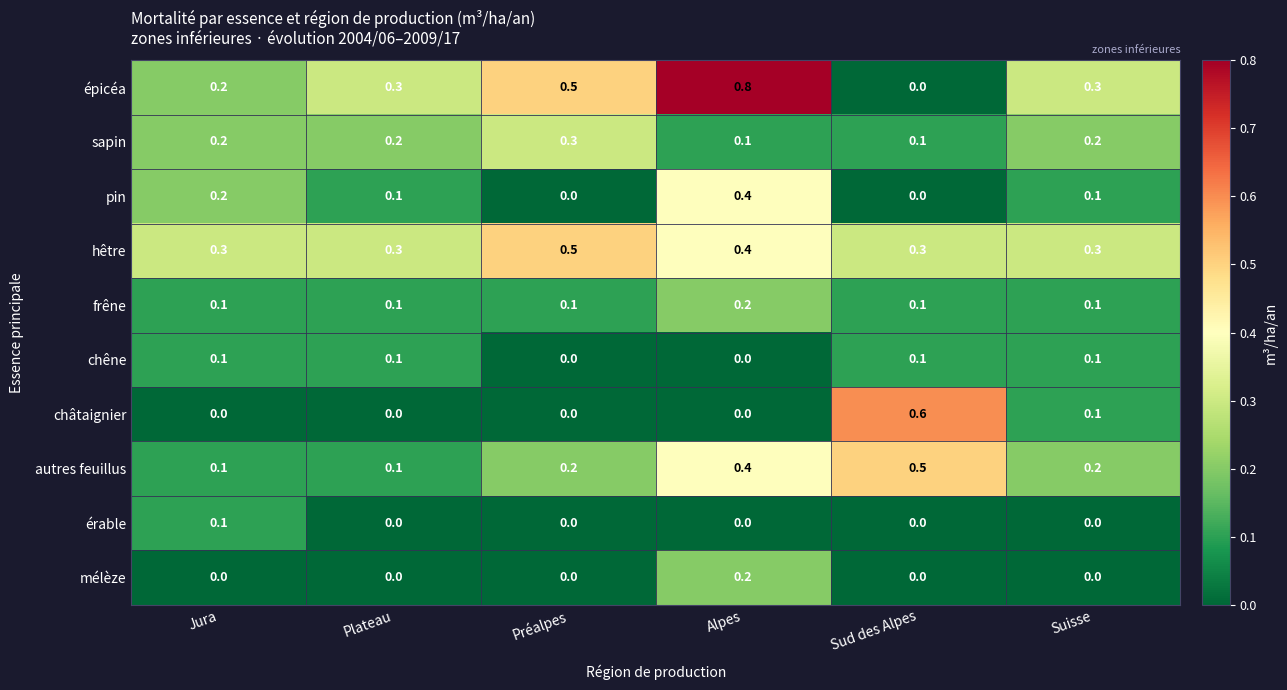

The autres feuillus series shows 0.2 at Préalpes. True or false?

True